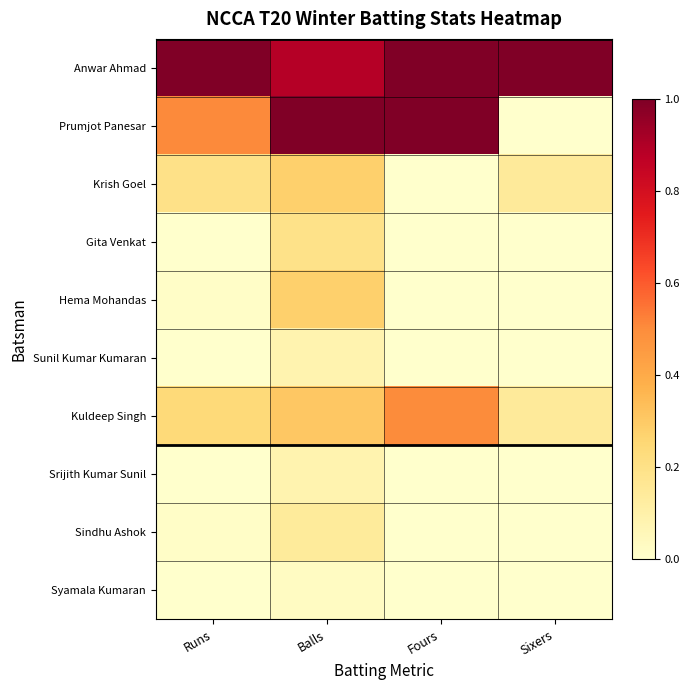

Count the number of data series in this chart.

10